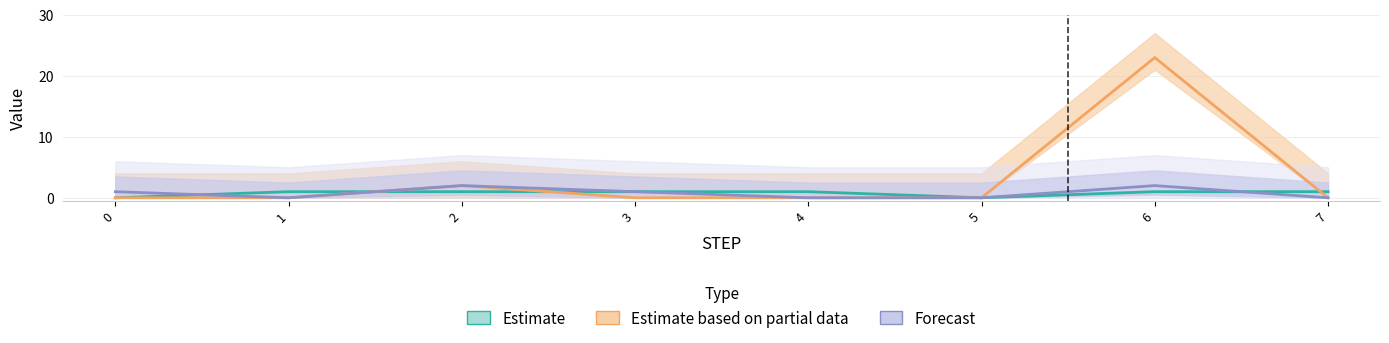

Reading left to right, transcribe all the data shown in this chart.

MOV.: 0=0	1=1	2=1	3=1	4=1	5=0	6=1	7=1
AL01: 0=0	1=0	2=2	3=0	4=0	5=0	6=23	7=0
E37: 0=1	1=0	2=2	3=1	4=0	5=0	6=2	7=0